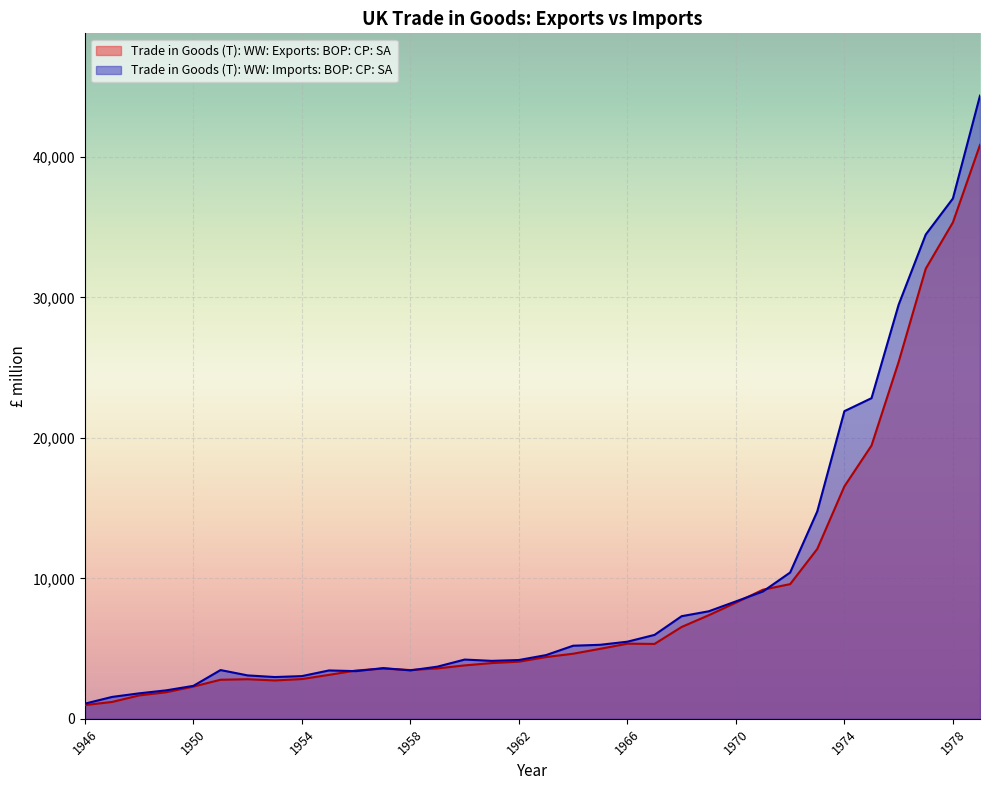

What is the average value of the Trade in Goods (T): WW: Imports: BOP: CP: SA series?

9579